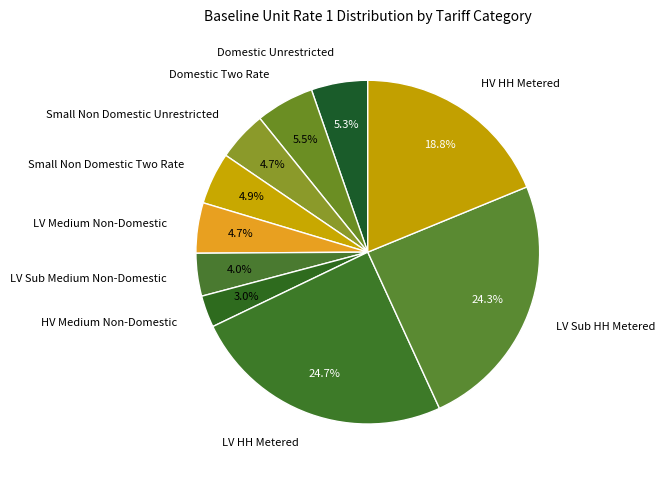

Does Small Non Domestic Two Rate account for over 50% of the chart?

No